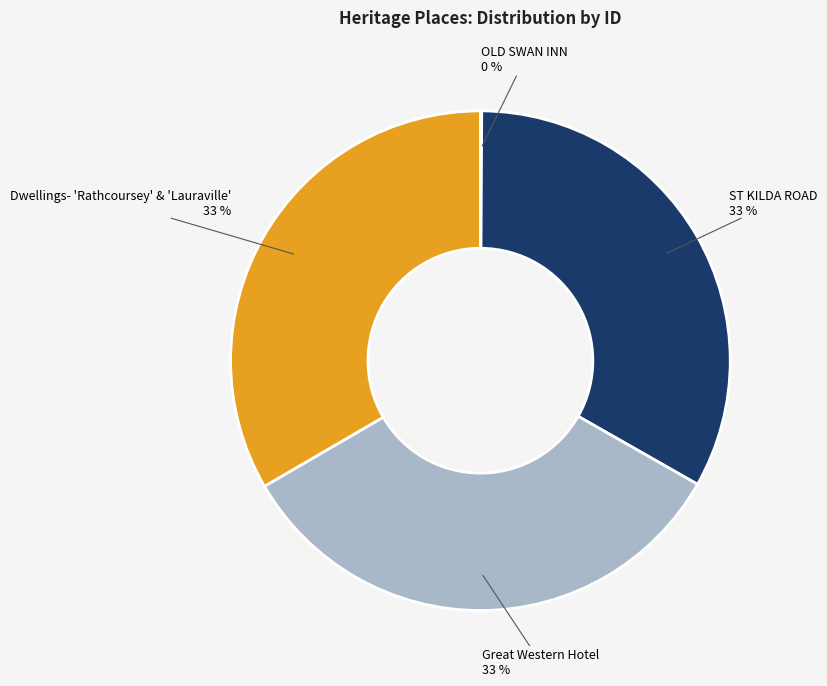

To the nearest percent, what percentage of the pie is Great Western Hotel?

33%